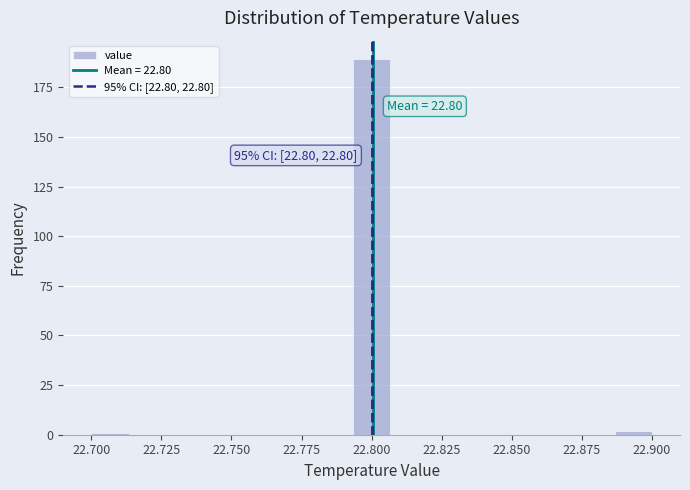

Read against the x-axis, roughly where is the centre of the tallest bar?

22.800